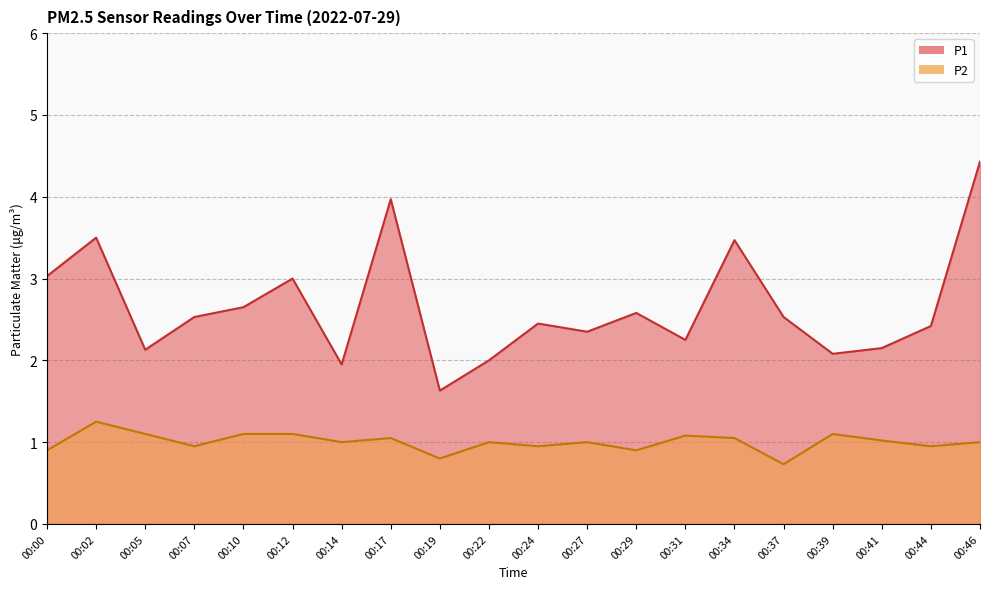

True or false: P2 and P1 cross at least once.

False